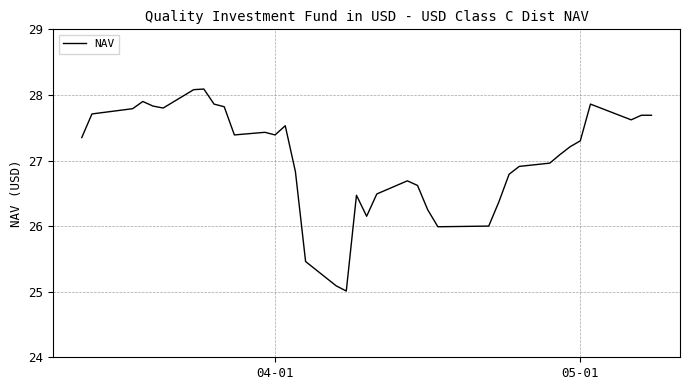

What is the greatest value displayed?

28.1